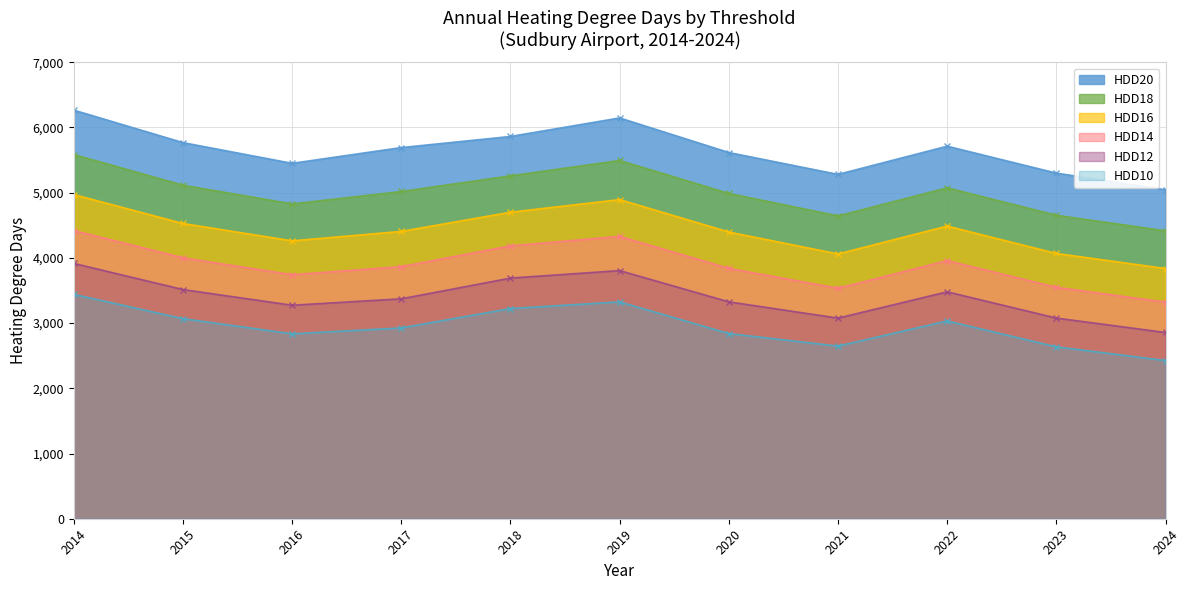

What is the difference between the second highest and minimum values in the HDD12 series?

949.3